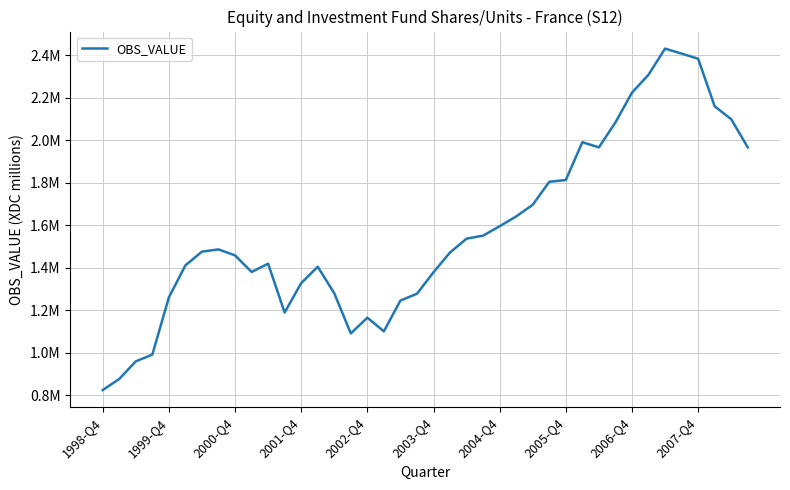

Is this an area chart (filled region under the line)?

No